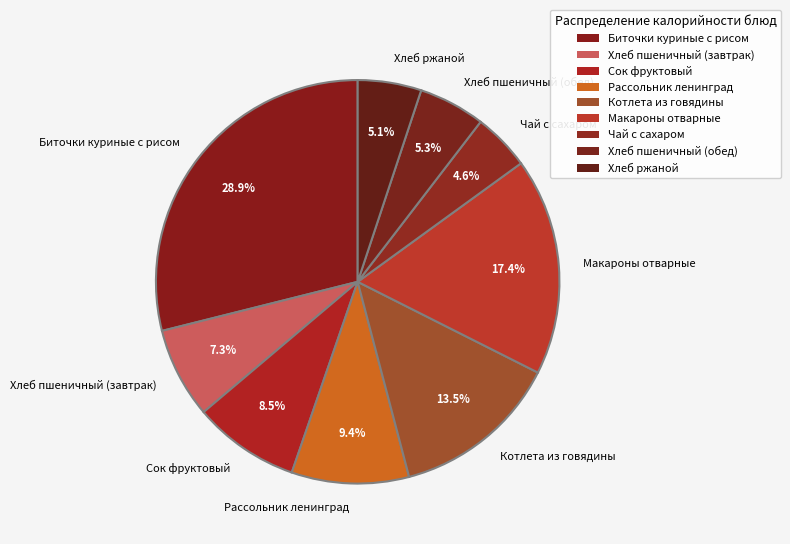

Is it true that Биточки куриные с рисом is 29% of the pie?

True